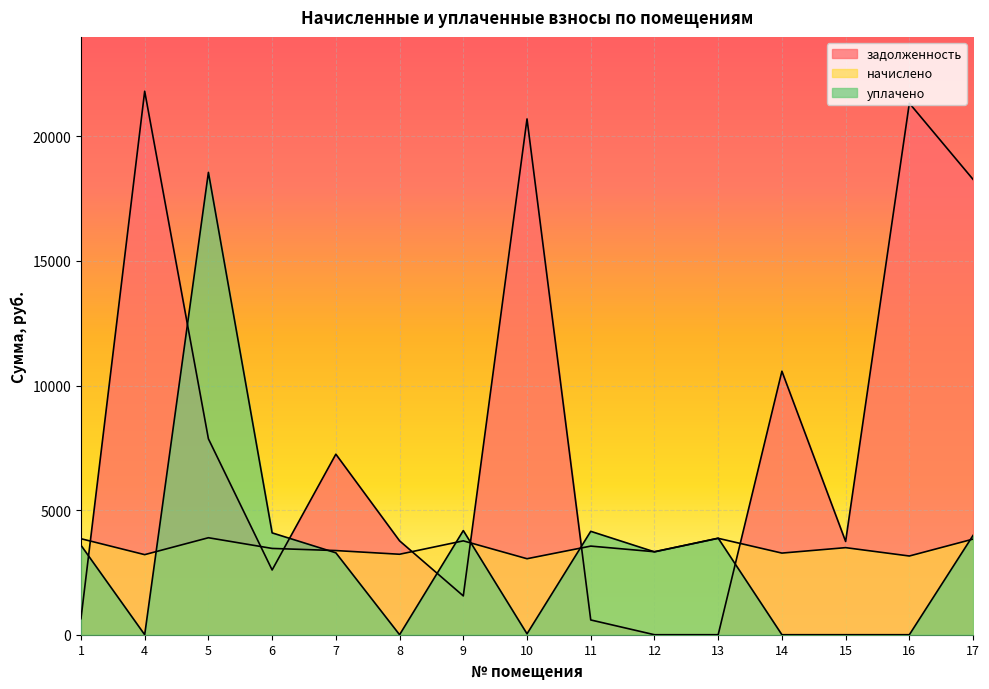

After their last crossing, which series has the higher values: уплачено or задолженность?

задолженность